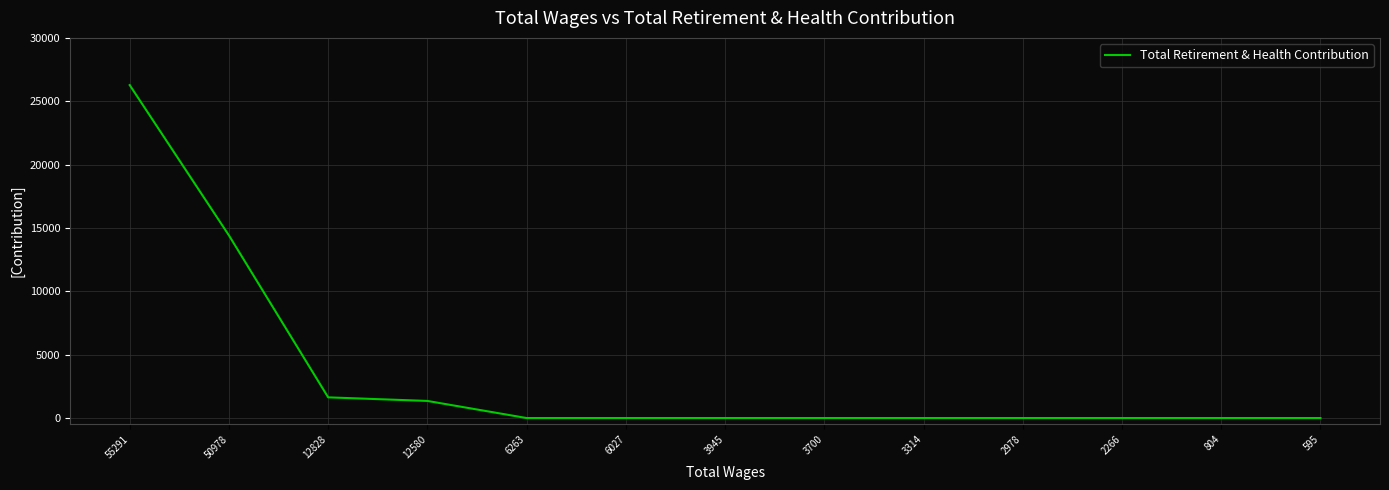

Approximately how many times larger is the value at 55291 compared to 50978?

1.8